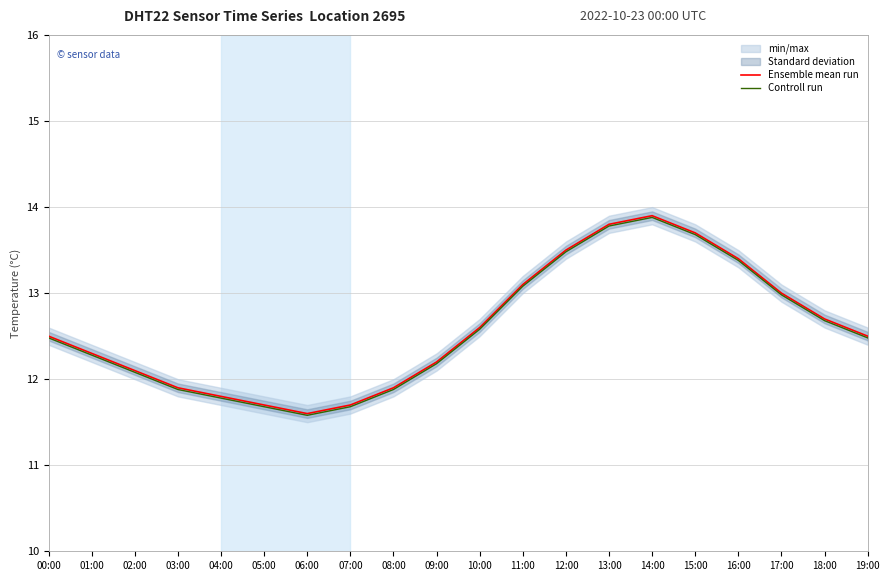

Reading left to right, extract all data points from this chart.

Ensemble mean run: 12.5	12.3	12.1	11.9	11.8	11.7	11.6	11.7	11.9	12.2	12.6	13.1	13.5	13.8	13.9	13.7	13.4	13.0	12.7	12.5
Controll run: 12.5	12.3	12.1	11.9	11.8	11.7	11.6	11.7	11.9	12.2	12.6	13.1	13.5	13.8	13.9	13.7	13.4	13.0	12.7	12.5